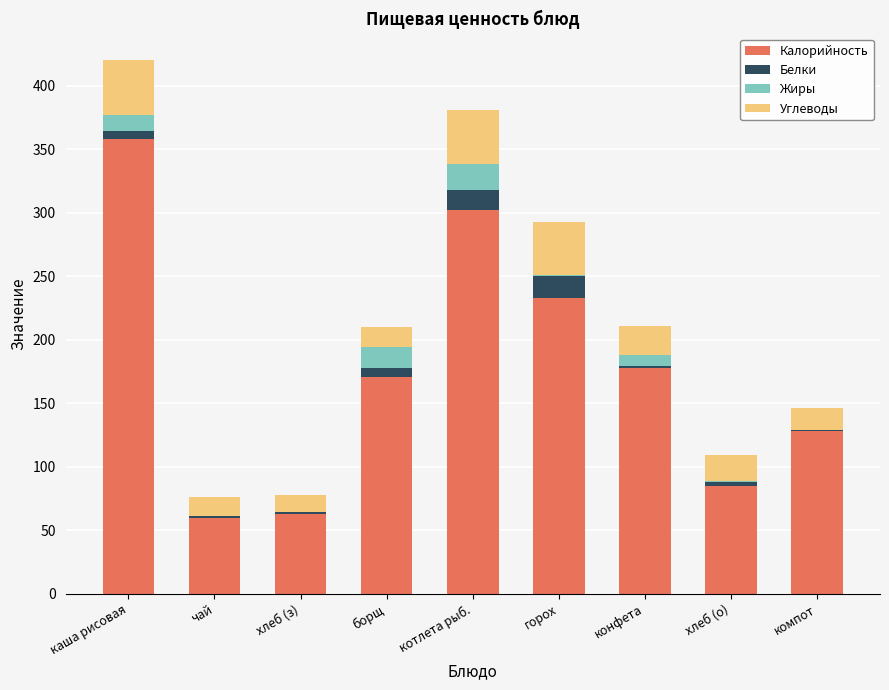

At which label does Калорийность reach its peak?

каша рисовая